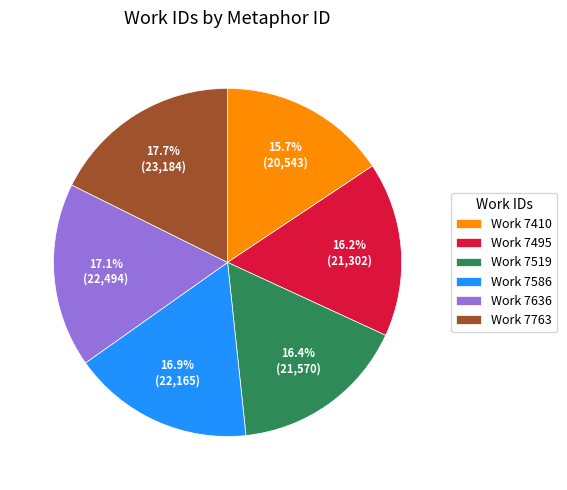

Which slice is the largest?

Work 7763